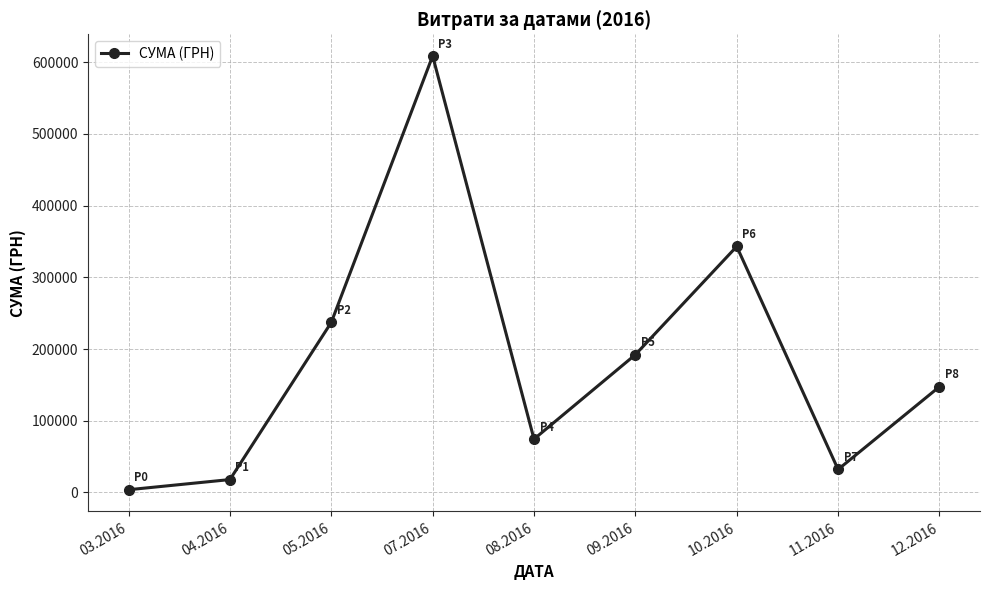

Reading left to right, list all the values displayed in this chart.

03.2016=3793.8	04.2016=17955.7	05.2016=237149.3	07.2016=608679.2	08.2016=74387.7	09.2016=192148.4	10.2016=343045.9	11.2016=32056.7	12.2016=147487.0